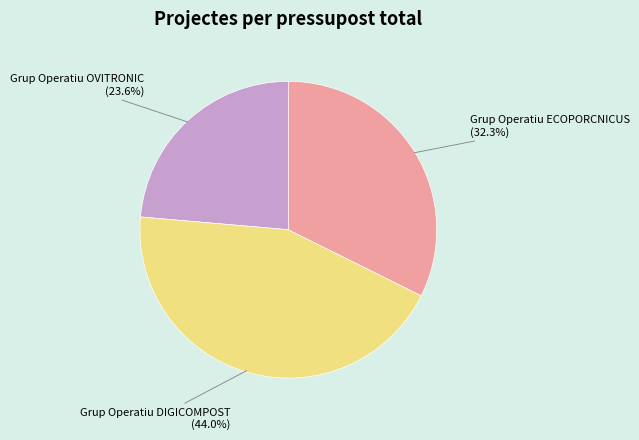

How many slices are in this pie chart?

3